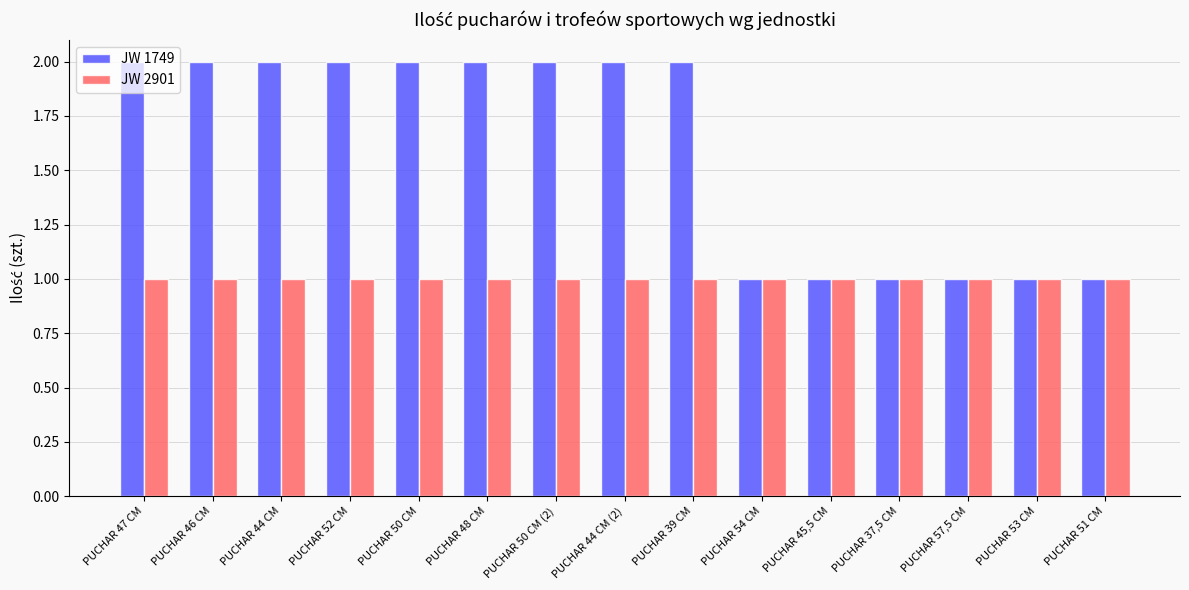

Rank the series by their average value, from highest to lowest.

JW 1749, JW 2901